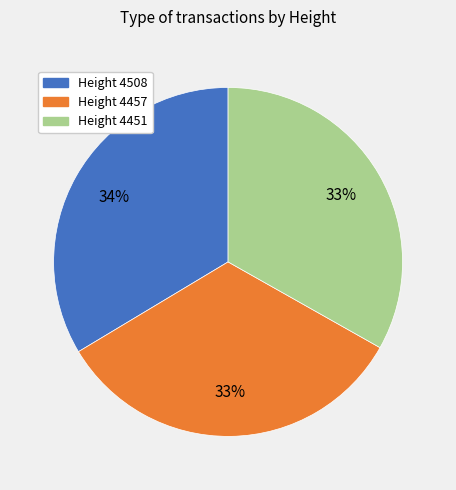

How many slices are in this pie chart?

3